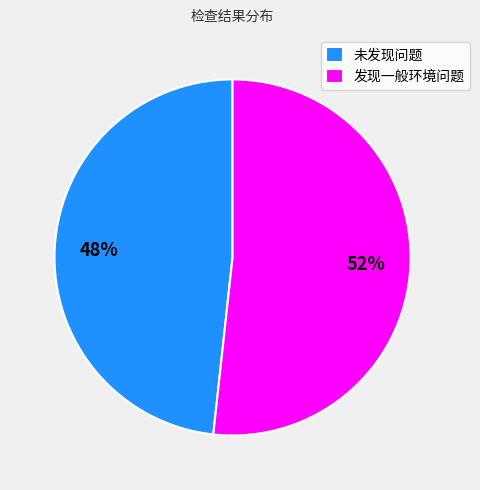

How many slices are in this pie chart?

2